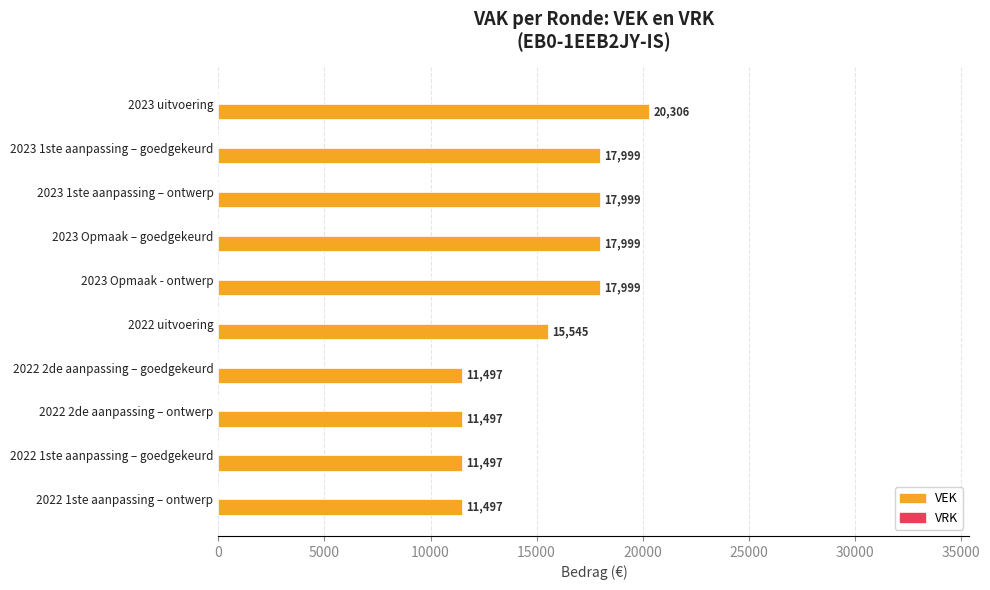

The chart shows a value of 11497 at 2022 1ste aanpassing – goedgekeurd. True or false?

True